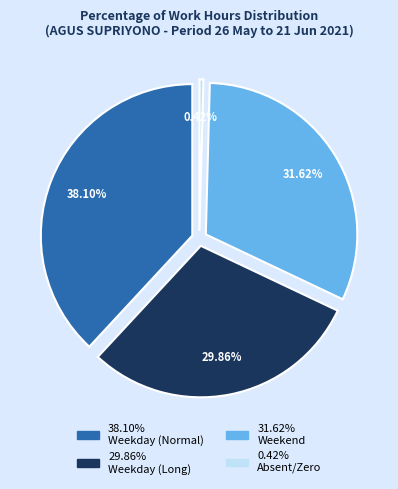

Is it true that 10-Thu is 1% of the pie?

False